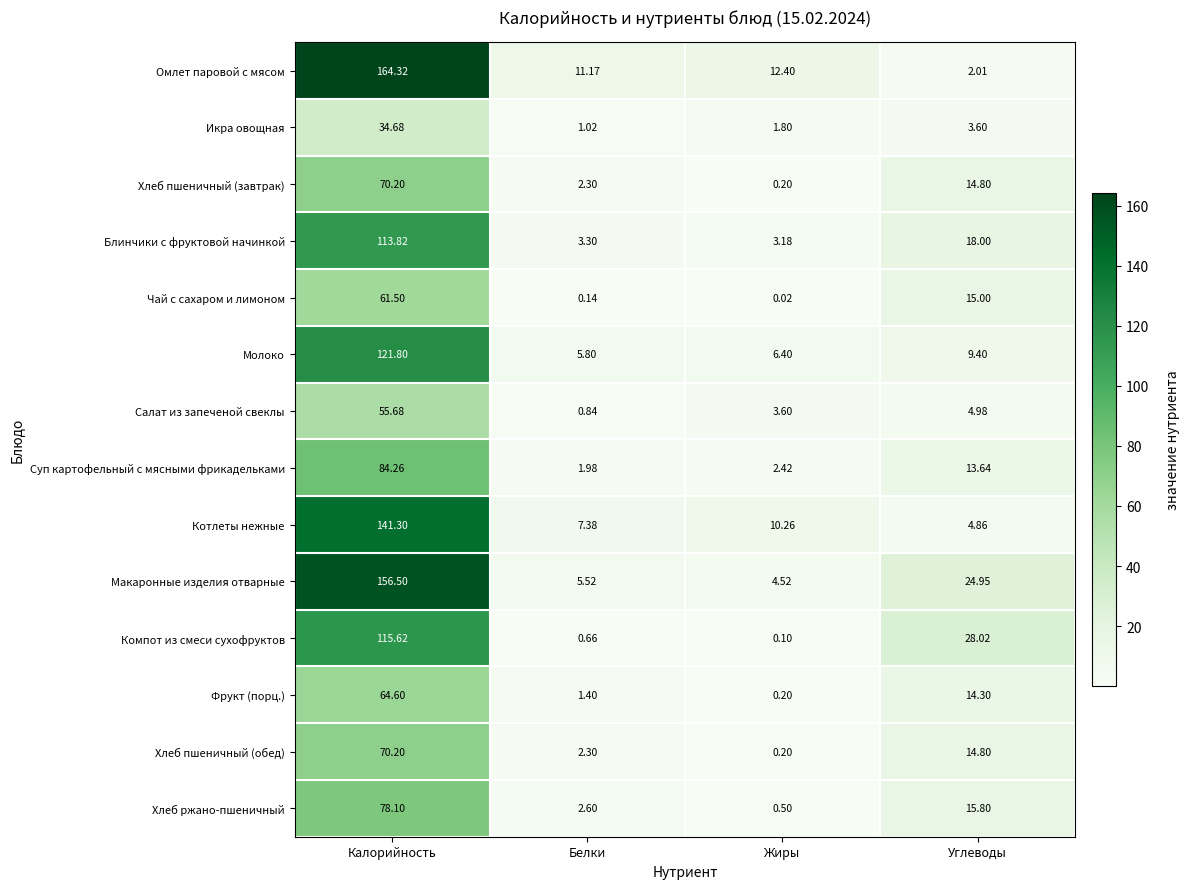

Which category has the lowest value in the Омлет паровой с мясом series?

Углеводы